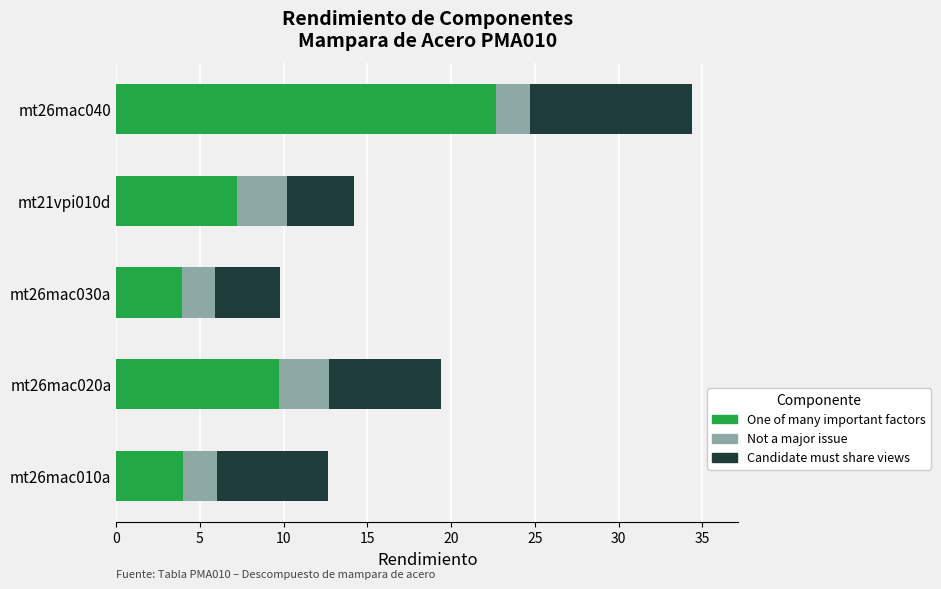

Is it true that One of many important factors equals 22.7 at mt26mac040?

True